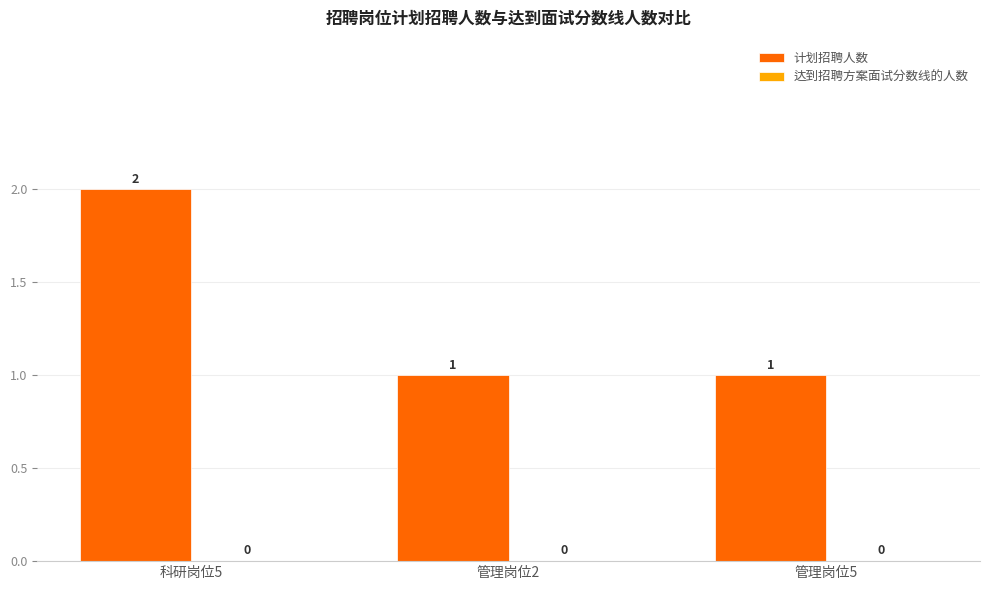

How many bars are there in total?

3